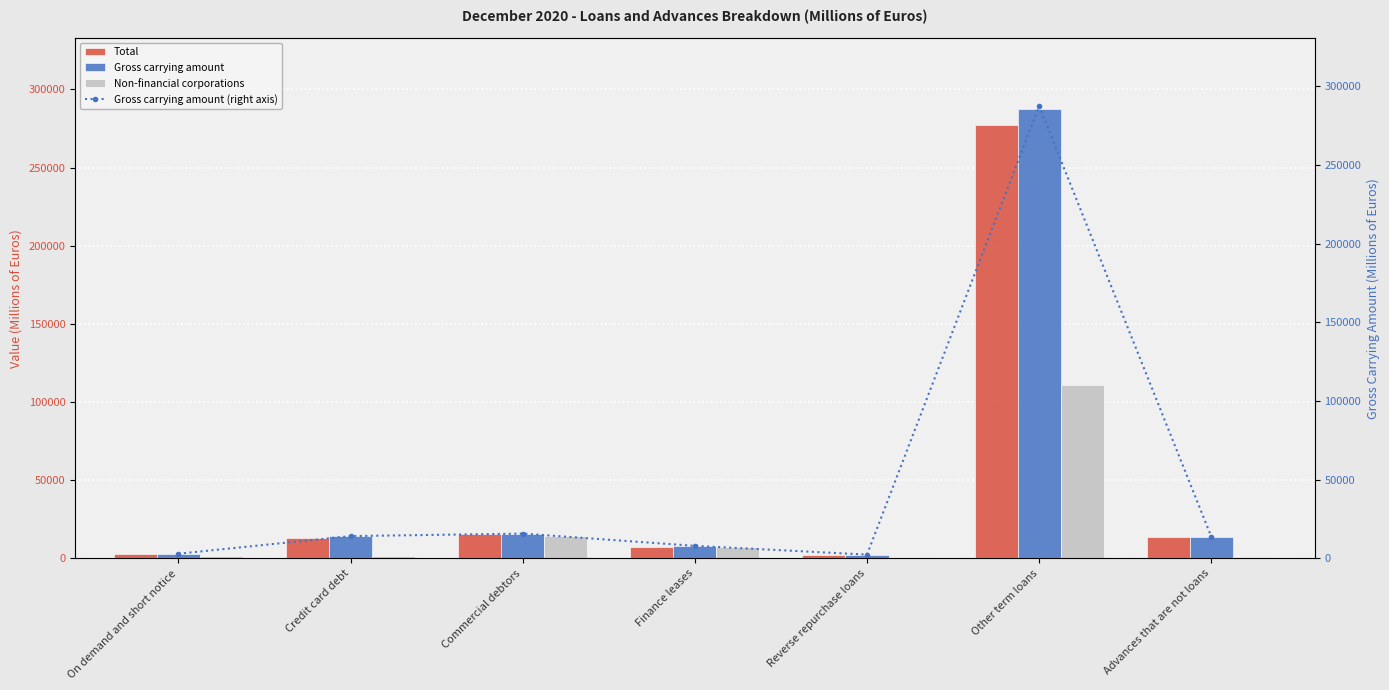

What are all the series names shown in the legend?

Total, Gross carrying amount, Non-financial corporations, Gross carrying amount (right axis)